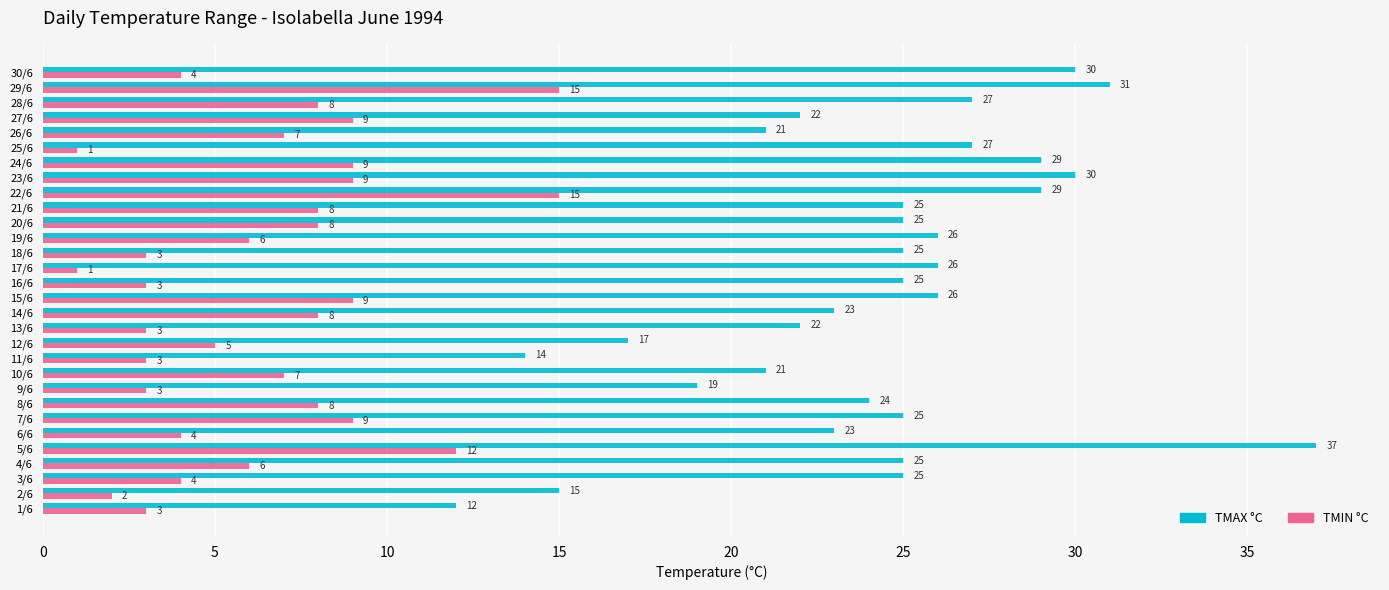

What are all the series names shown in the legend?

TMAX °C, TMIN °C